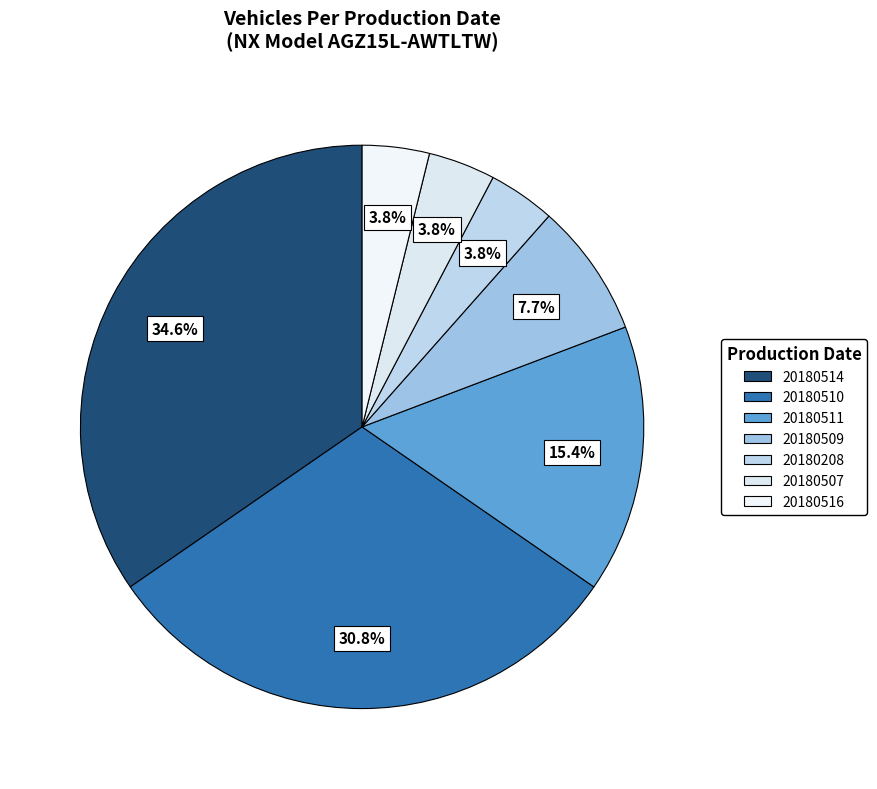

To the nearest percent, what portion does 20180208 represent?

4%